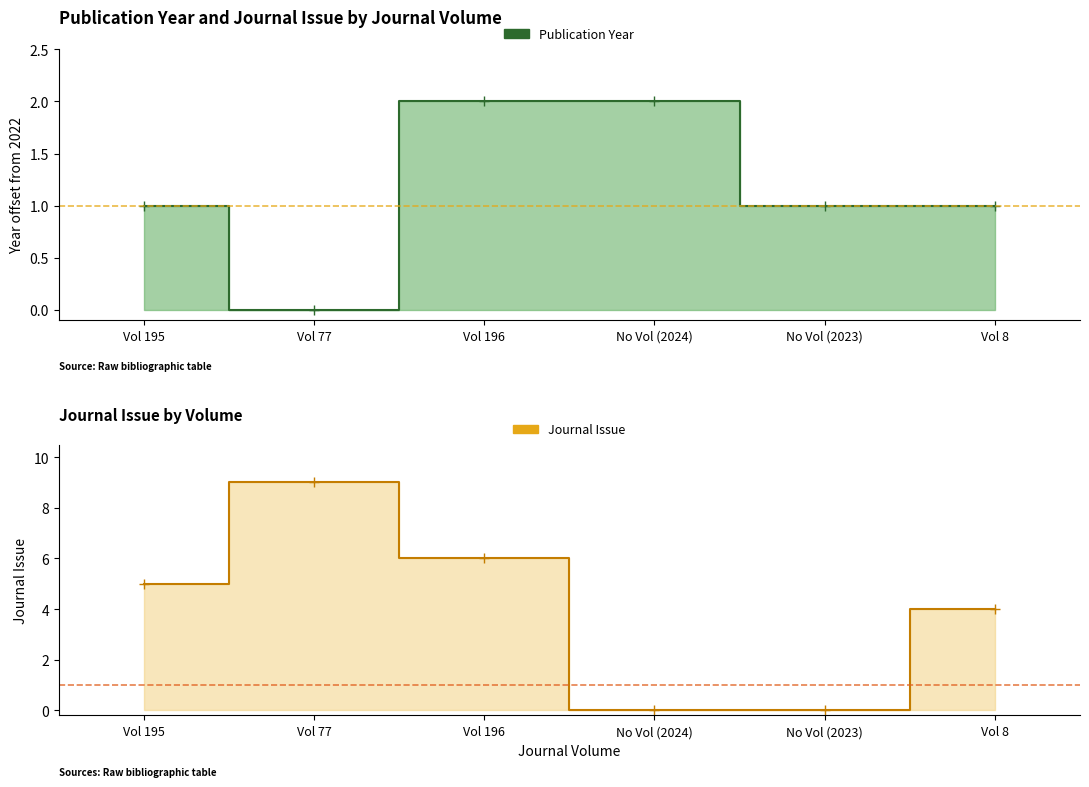

Between Vol 77 and Vol 8, which is larger?

Vol 8